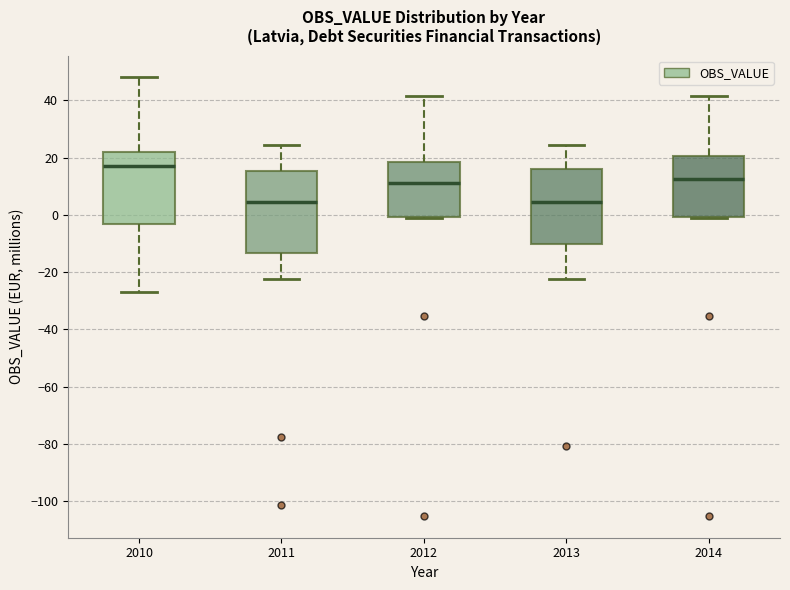

Reading left to right, read every box against the y-axis: the position of its median line, the range the box covers, and the ends of its whiskers. The values are not printed on the chart, so give them approximately, as read against the axis.

2010: median 18, box -4 to 22, whiskers -26 to 48
2011: median 4, box -14 to 16, whiskers -22 to 24
2012: median 12, box 0 to 18, whiskers -2 to 42
2013: median 4, box -10 to 16, whiskers -22 to 24
2014: median 12, box 0 to 20, whiskers -2 to 42